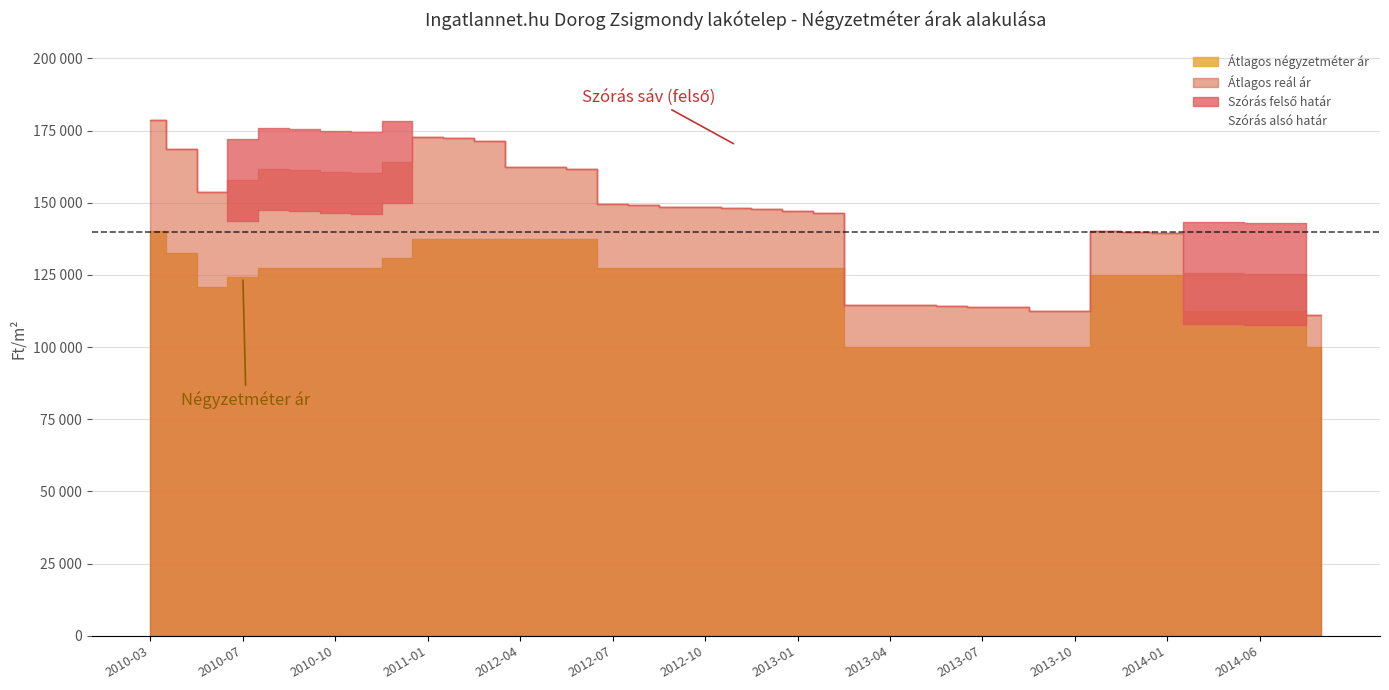

Where is the first local minimum for Átlagos reál ár?

2010-06